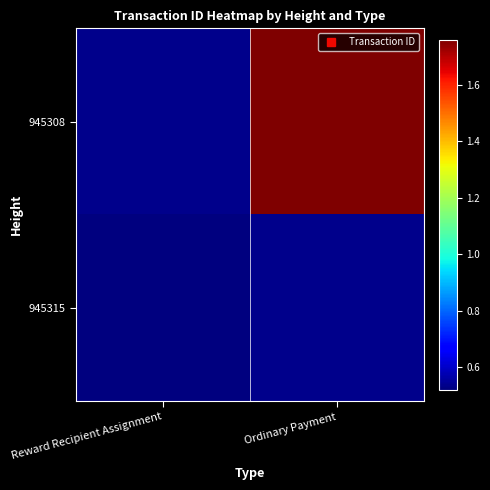

Which series has the widest spread of values?

945315